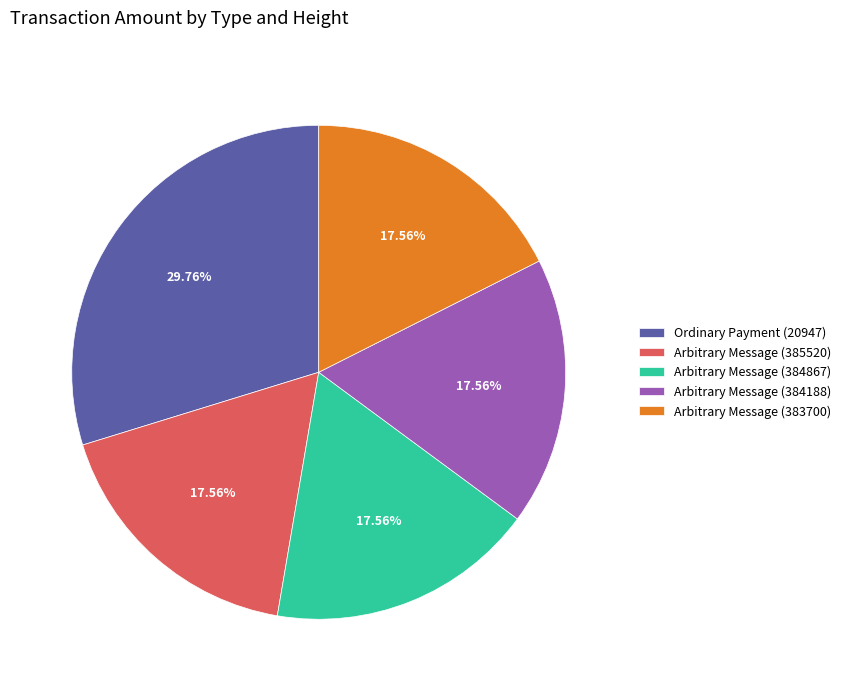

What is the total percentage of Ordinary Payment (20947) and Arbitrary Message (384867)?

47.3%